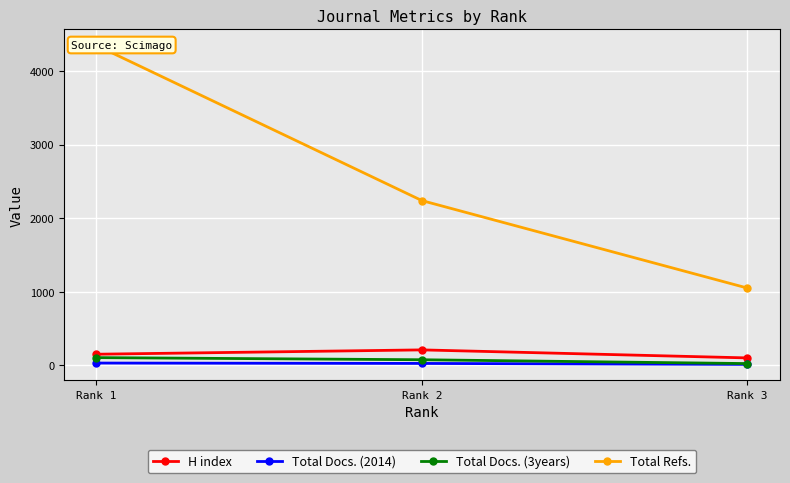

Reading left to right, transcribe all the data shown in this chart.

H index: Rank 1=150	Rank 2=209	Rank 3=100
Total Docs. (2014): Rank 1=30	Rank 2=25	Rank 3=12
Total Docs. (3years): Rank 1=104	Rank 2=75	Rank 3=23
Total Refs.: Rank 1=4347	Rank 2=2238	Rank 3=1049